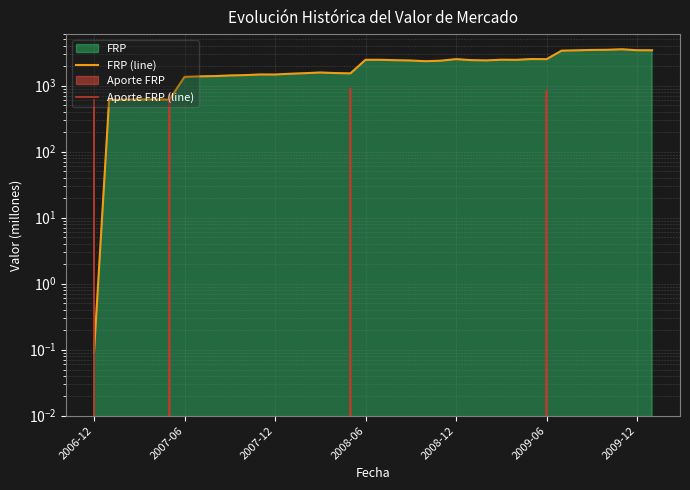

Which series has the largest total across all categories?

FRP (line)